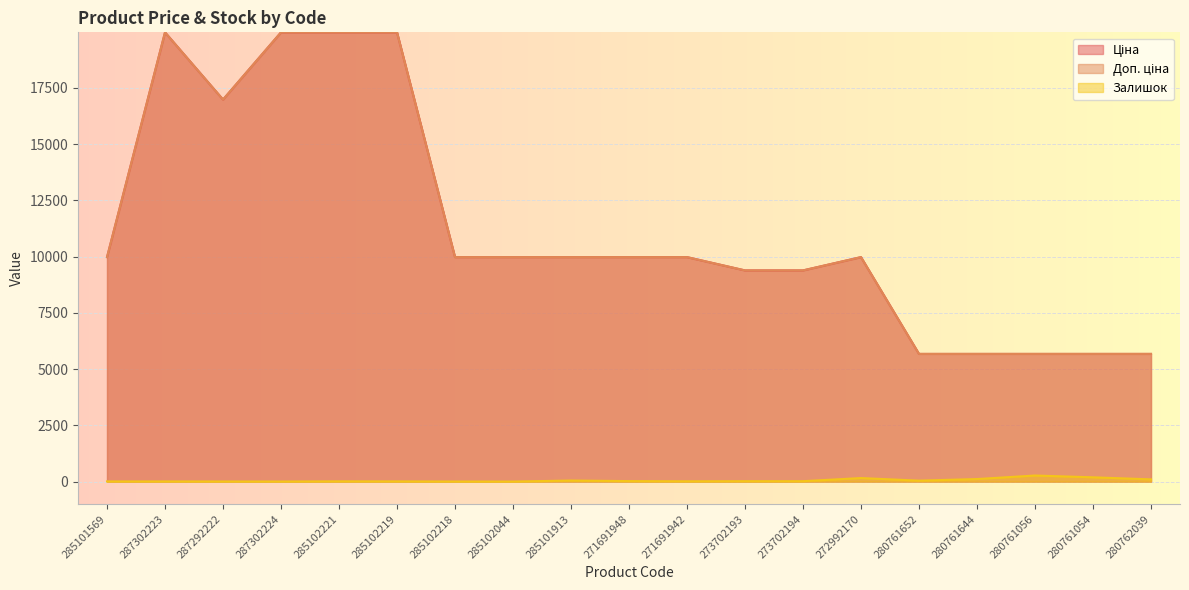

Rank the series by their maximum value, from highest to lowest.

Ціна, Доп. ціна, Залишок